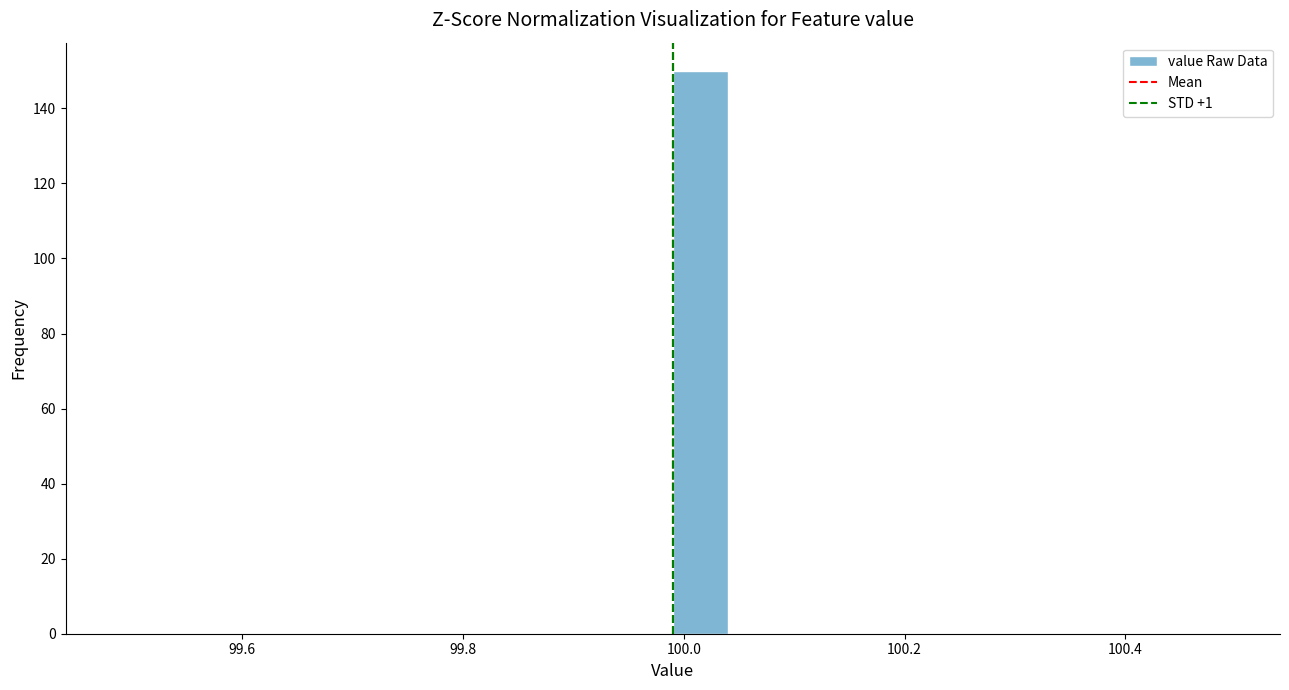

Read against the x-axis, roughly where is the centre of the tallest bar?

100.02